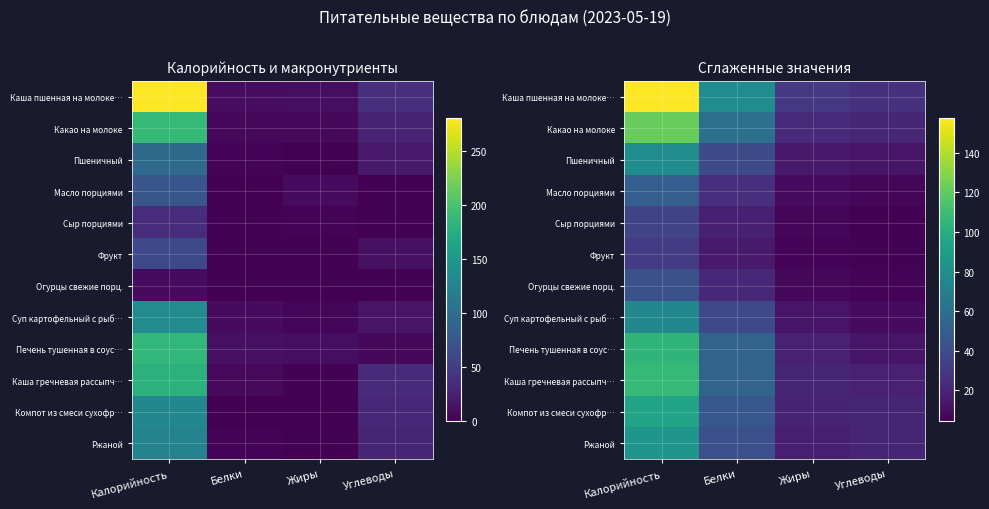

At how many categories does at least one series exceed 75?

2